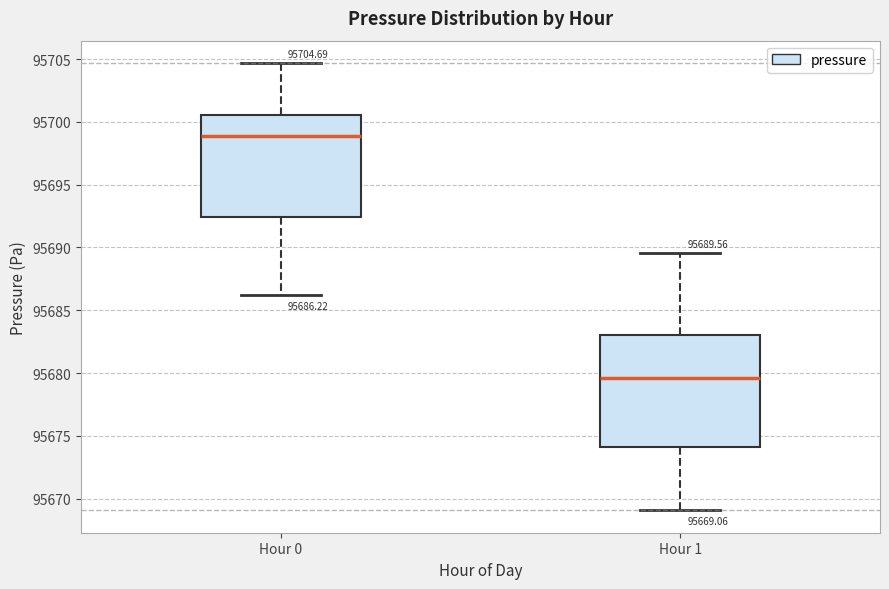

Which box's median line is the lowest?

Hour 1